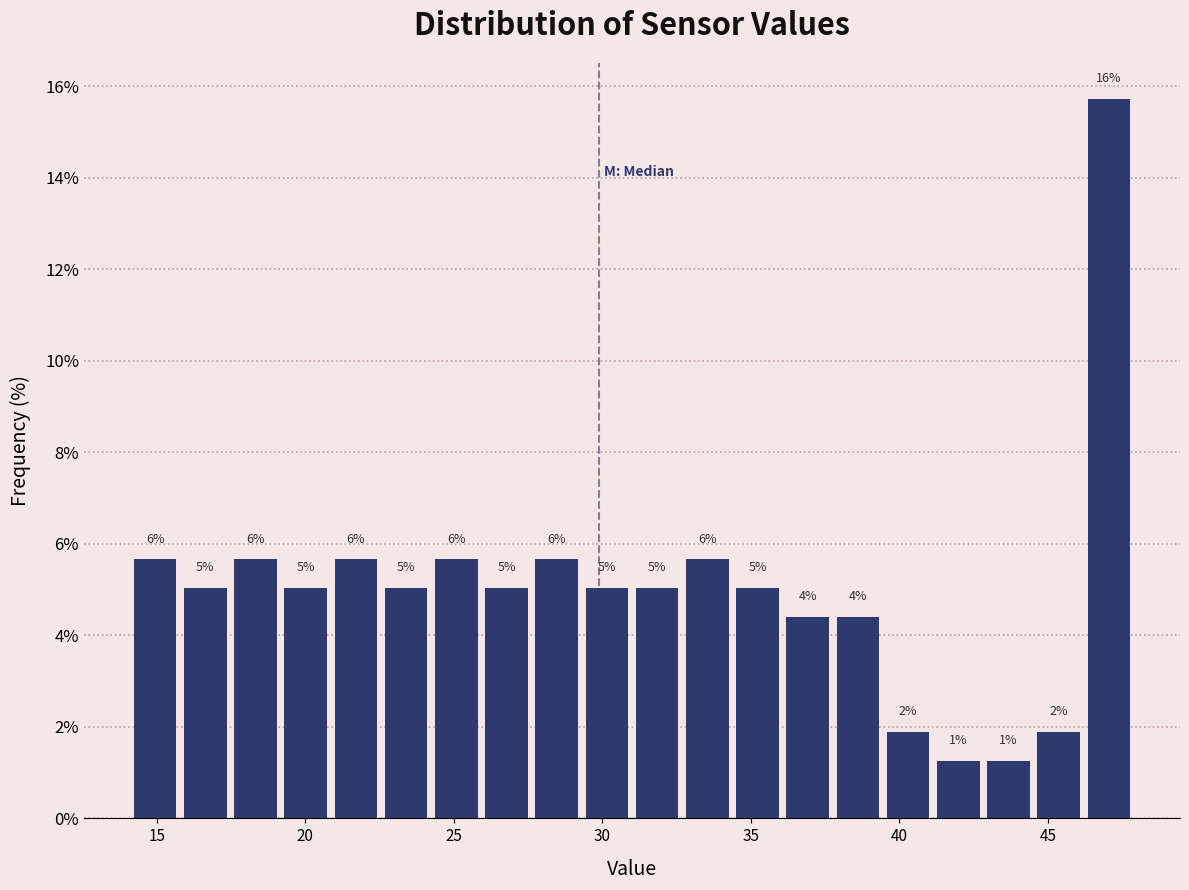

Read against the x-axis, roughly where is the centre of the tallest bar?

47.0